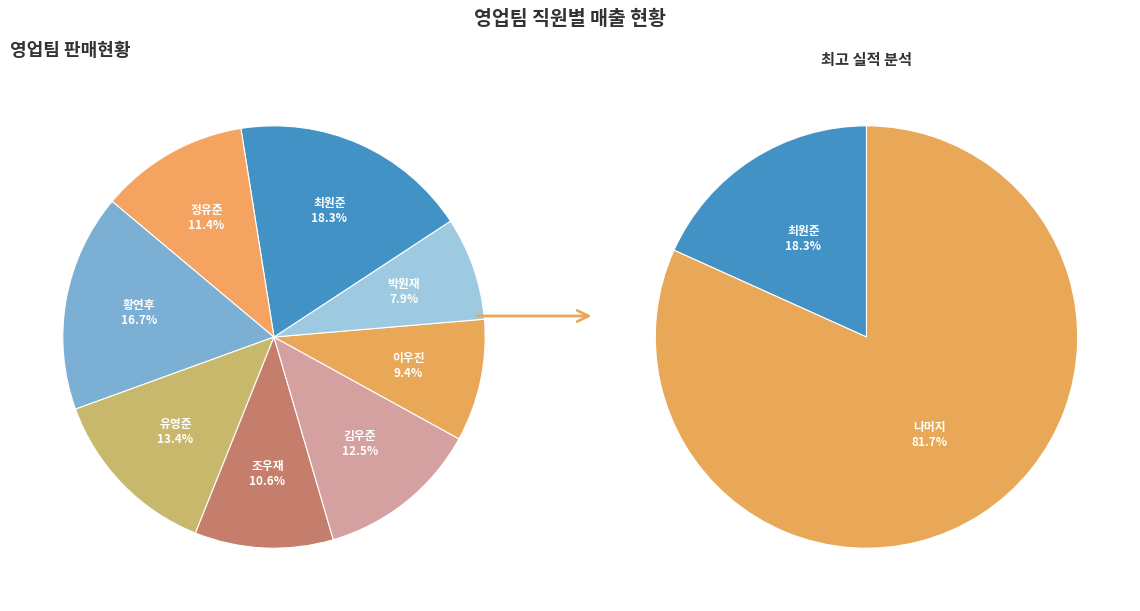

Rank the categories by value from lowest to highest.

박원재, 이우진, 조우재, 정유준, 김우준, 유영준, 황연후, 최원준